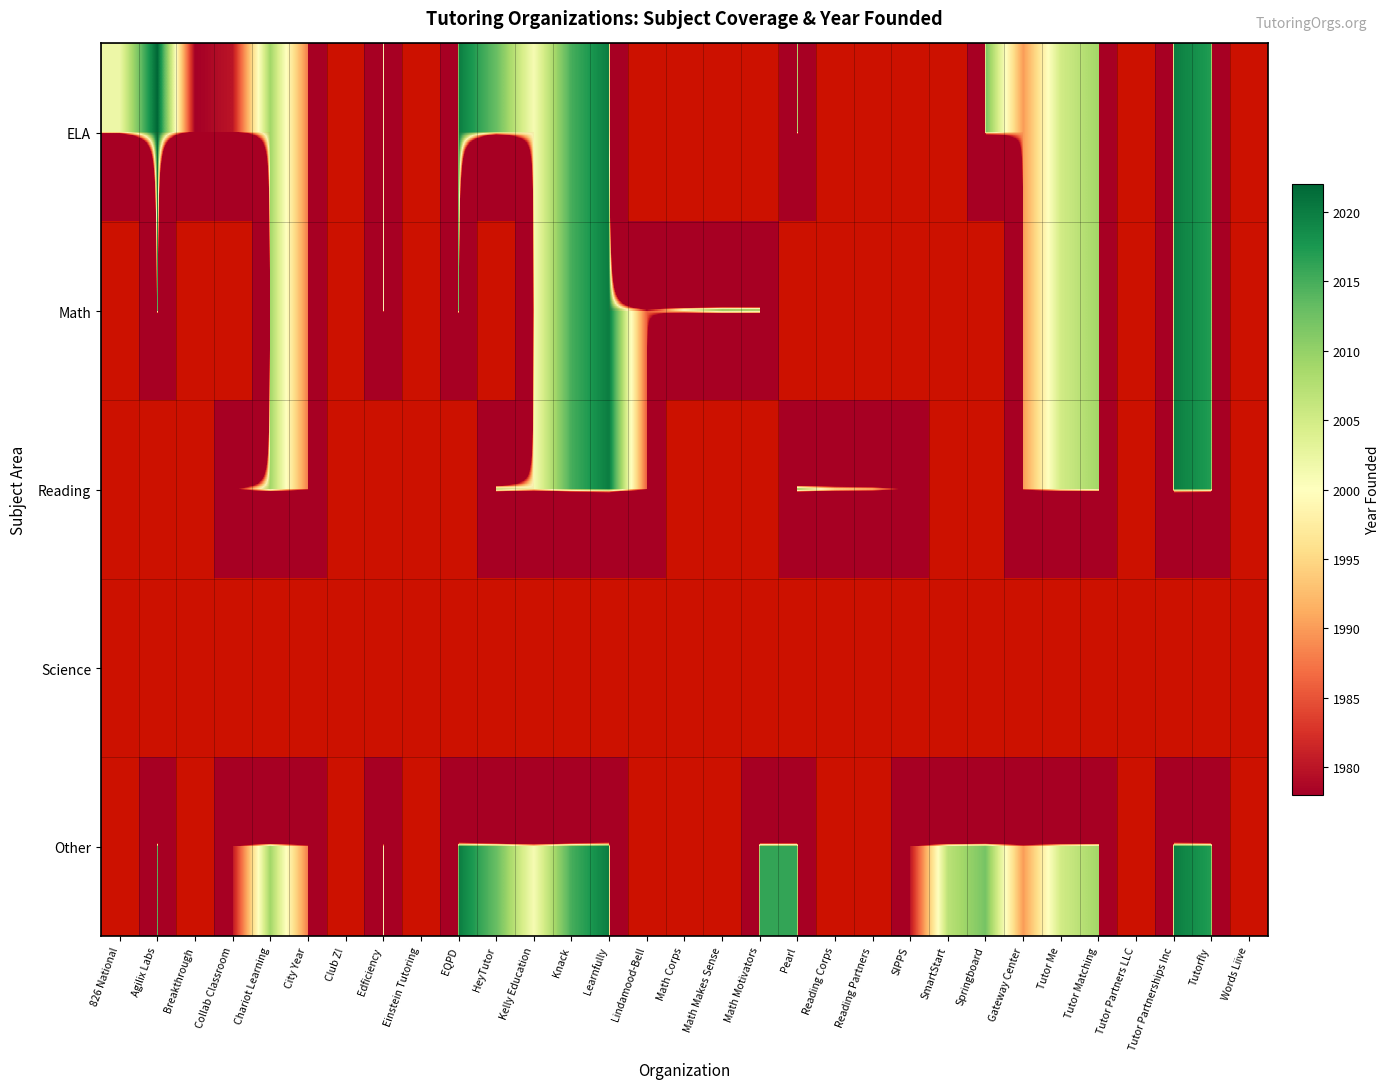

What is the smallest value displayed?

1978.0